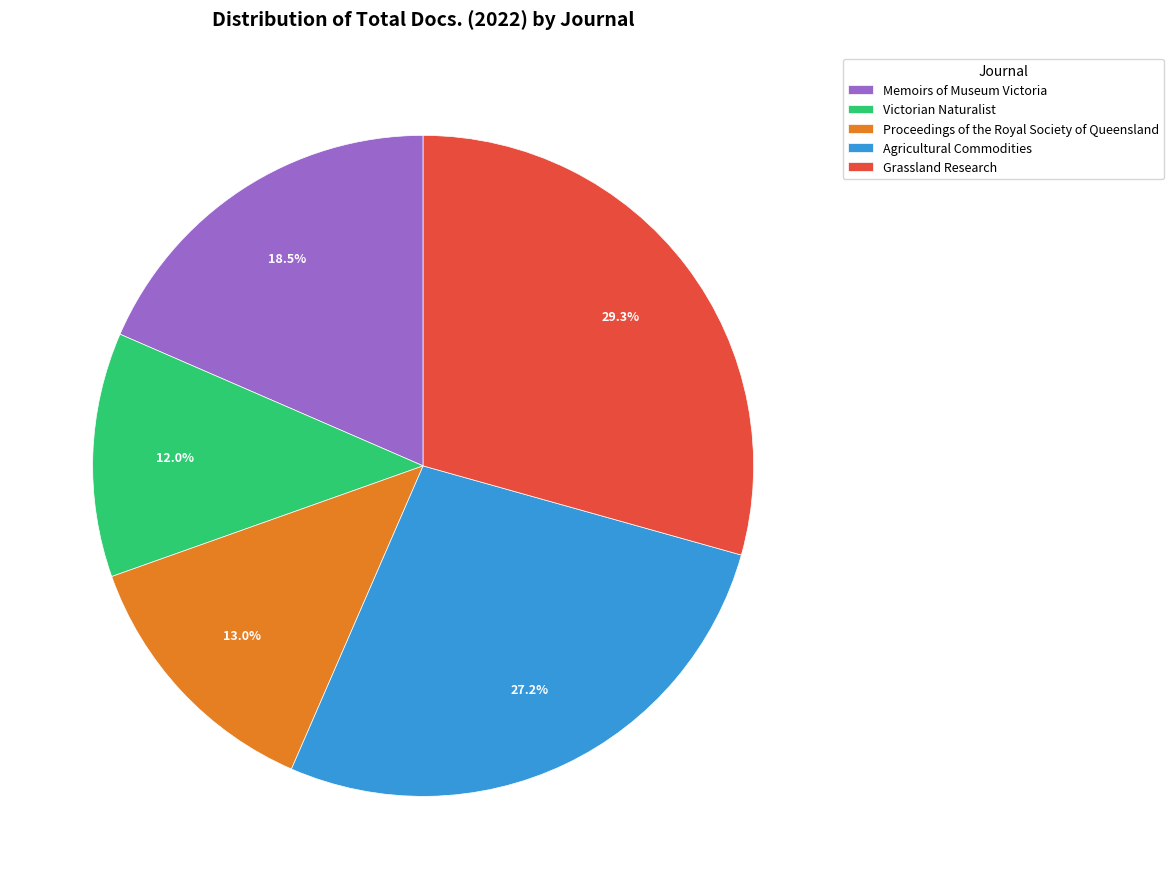

What percentage is the Agricultural Commodities slice, to the nearest percent?

27%